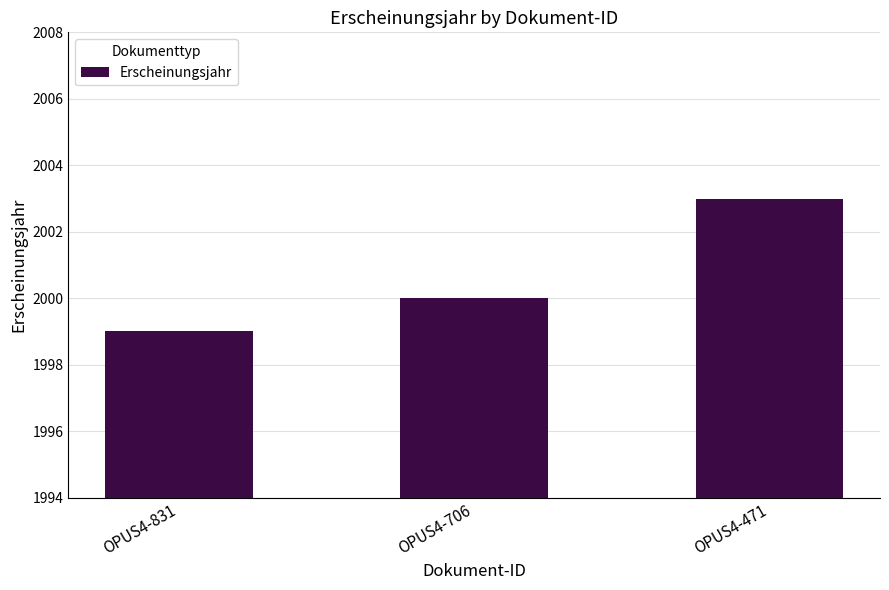

Reading left to right, transcribe all the data shown in this chart.

1999	2000	2003